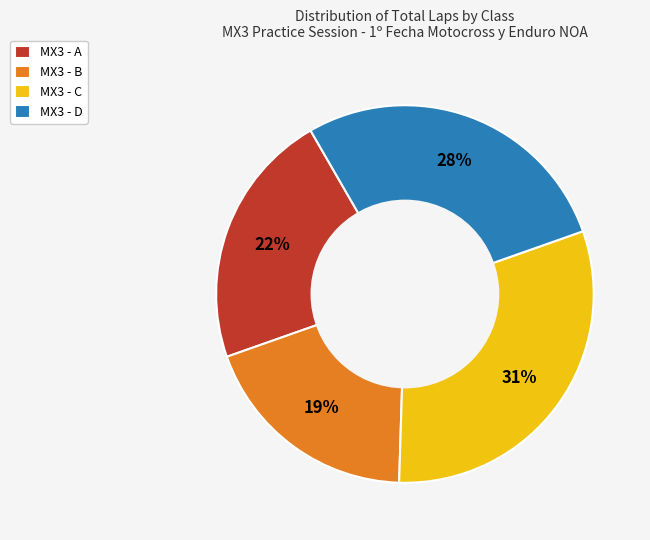

True or false: MX3 - C accounts for 43% of the total.

False